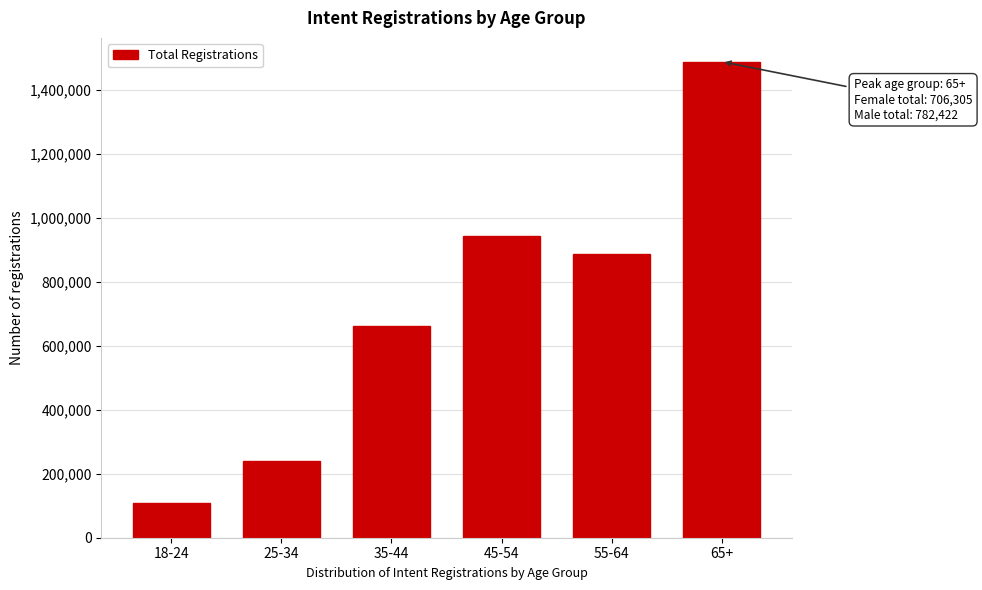

Reading right to left, extract all data points from this chart.

65+=1488727	55-64=887344	45-54=943362	35-44=662799	25-34=239803	18-24=107854